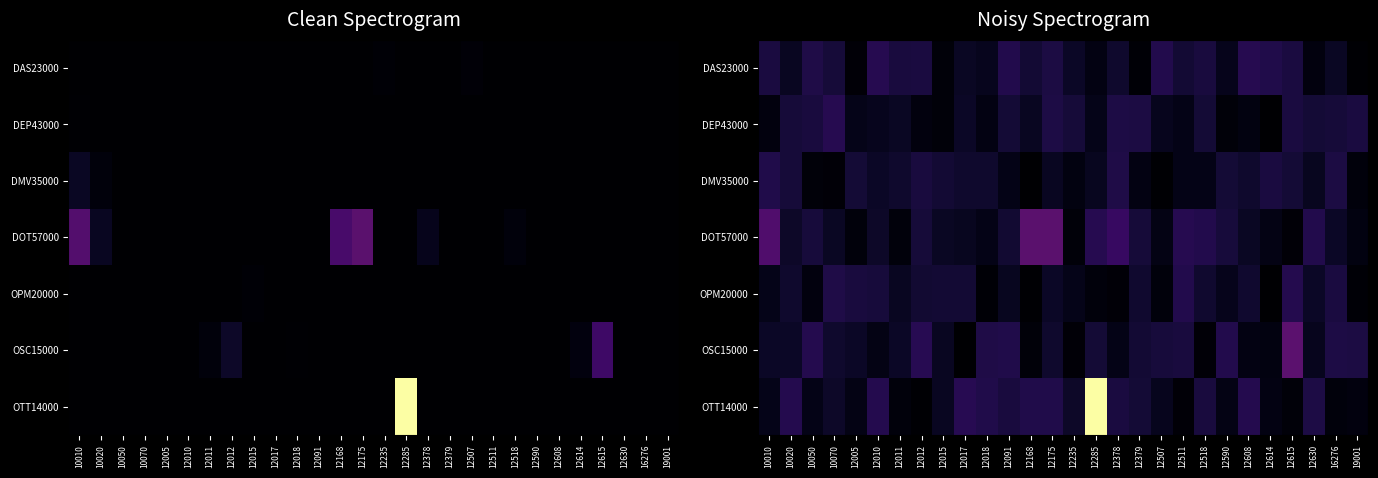

Is the value of DMV35000 at 12614 greater than the value of OTT14000 at 12175?

No